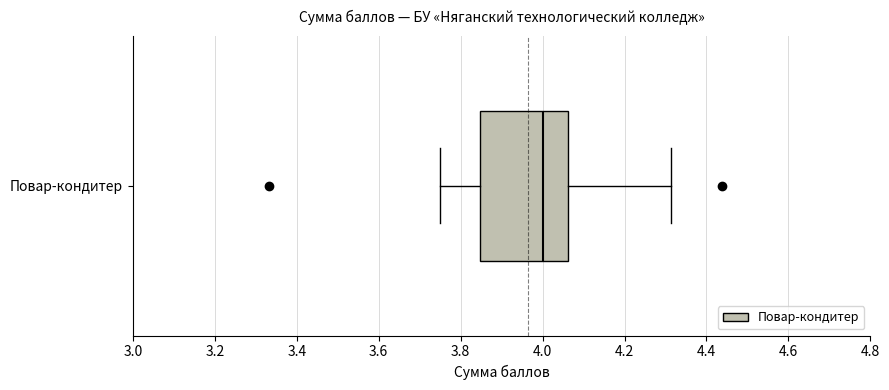

Where does the median line of the box for Повар-кондитер sit on the x-axis? The values are not printed on the chart, so give them approximately, as read against the axis.

4.00